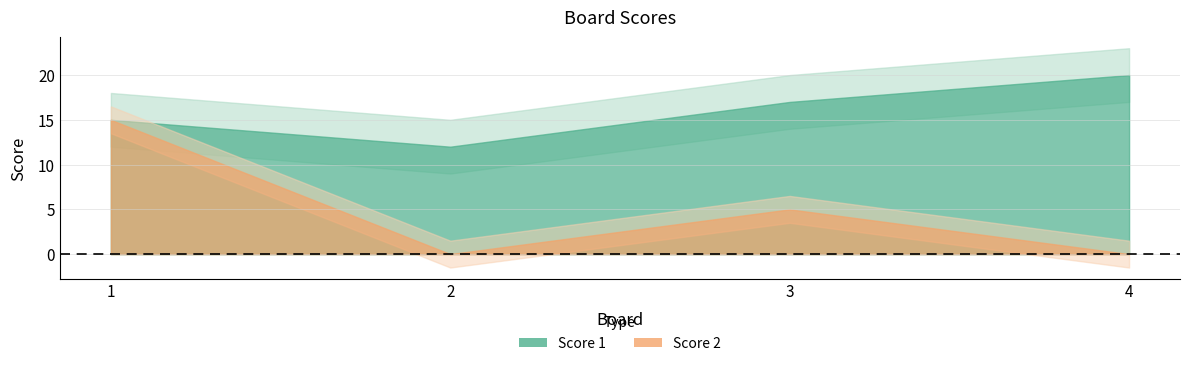

Which category has the highest value in the Score 2 series?

1